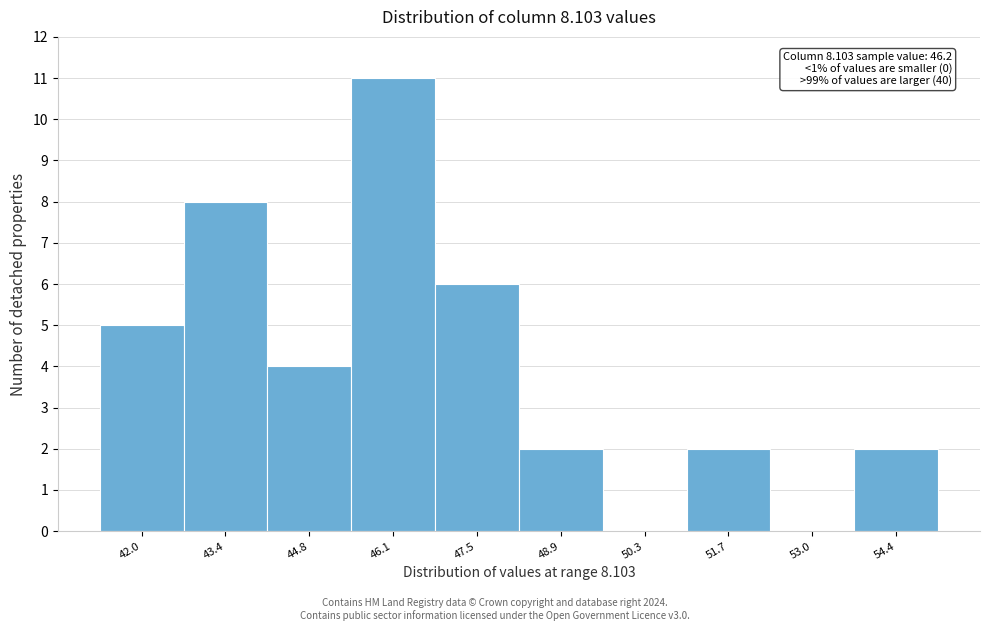

Reading left to right, list all the values displayed in this chart.

42.0=5	43.4=8	44.8=4	46.1=11	47.5=6	48.9=2	50.3=0	51.7=2	53.0=0	54.4=2